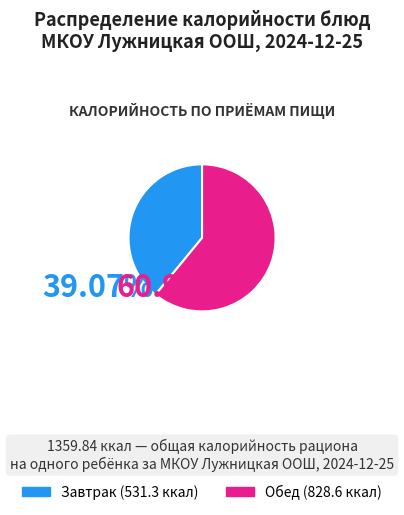

Does any single category account for the majority?

Yes